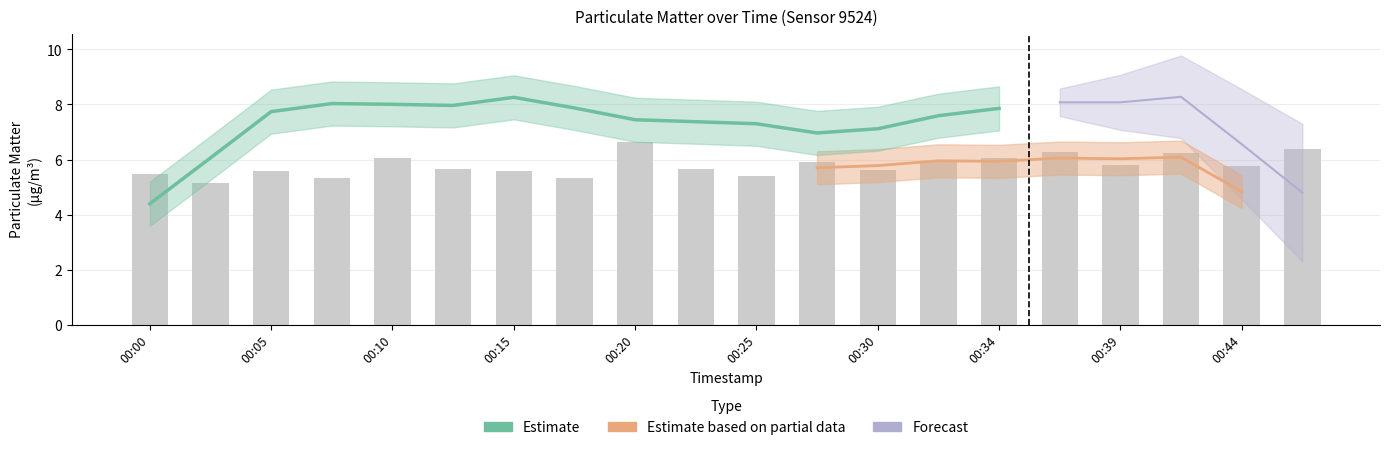

The value at 11 is 5.9. True or false?

True